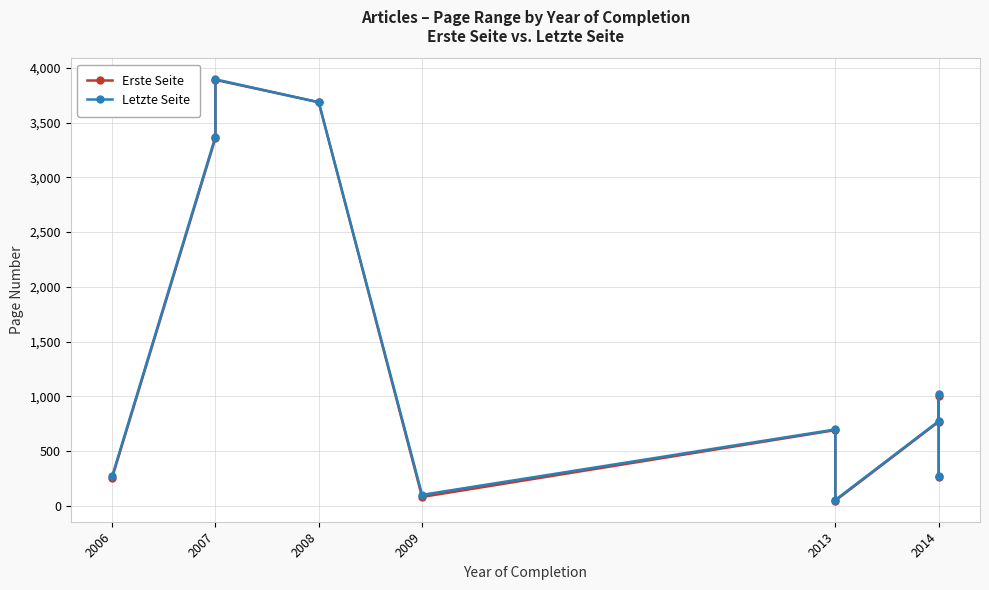

True or false: Erste Seite has more than 1 points higher than both neighbors.

True